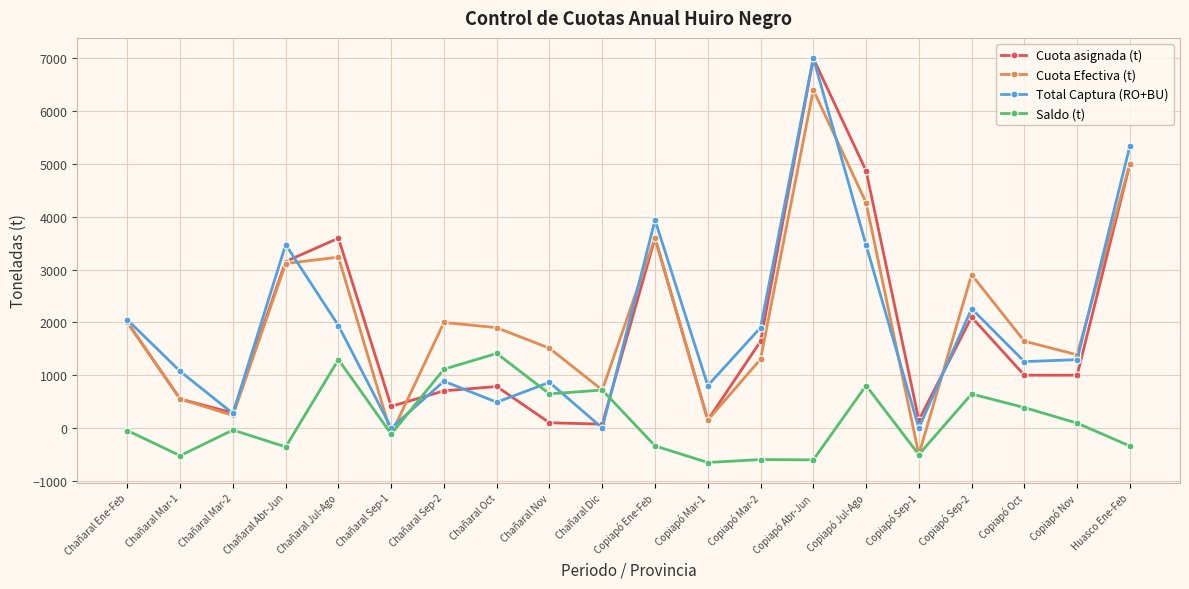

Which series has the widest spread of values?

Total Captura (RO+BU)